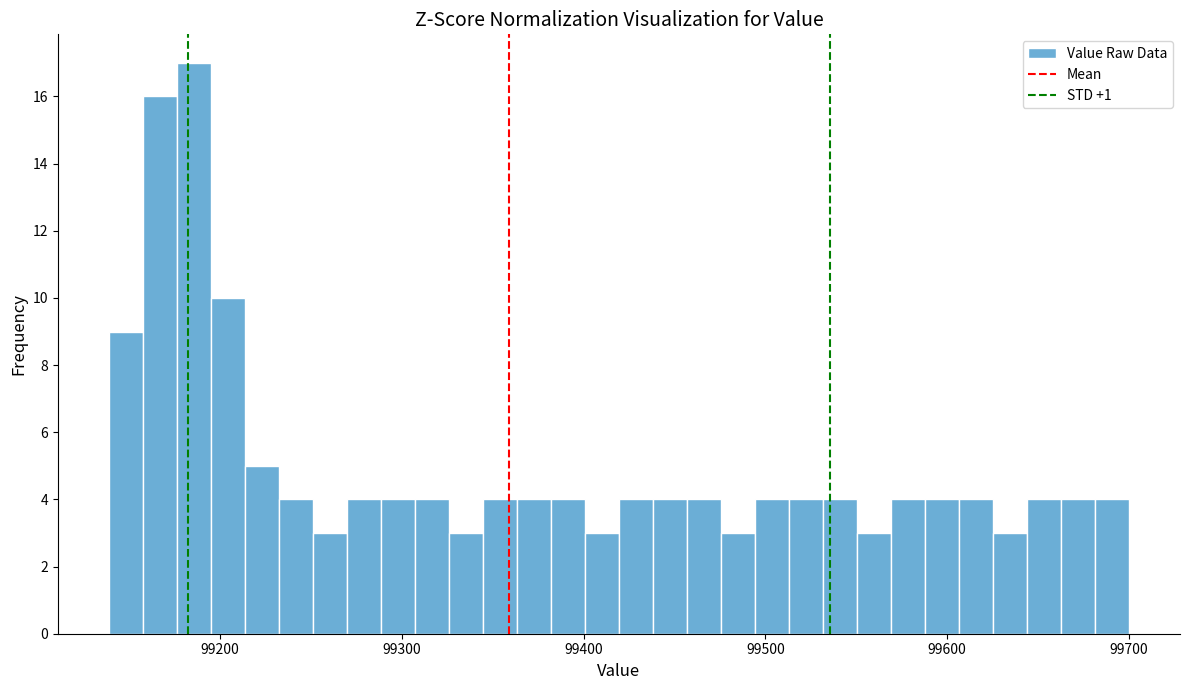

Around what value on the x-axis is the tallest bar? Give the approximate position of its centre, as read against the axis.

99190